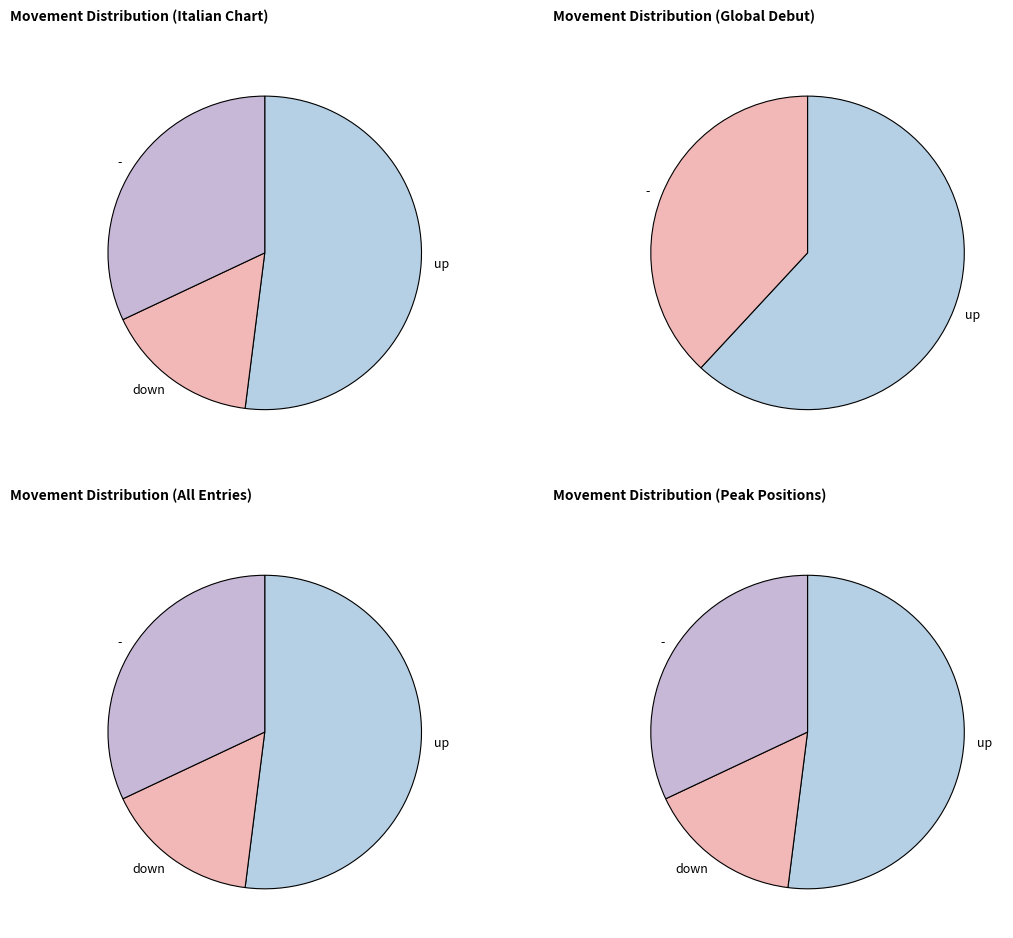

Which has a higher value, up or down?

up